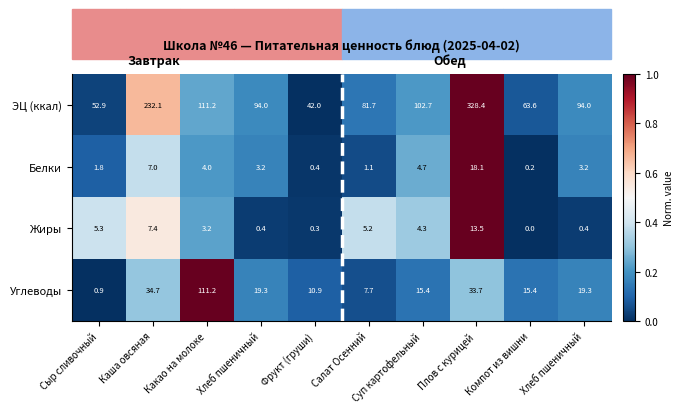

At Компот из вишни, list the series in order from smallest to largest.

Жиры, Белки, Углеводы, ЭЦ (ккал)